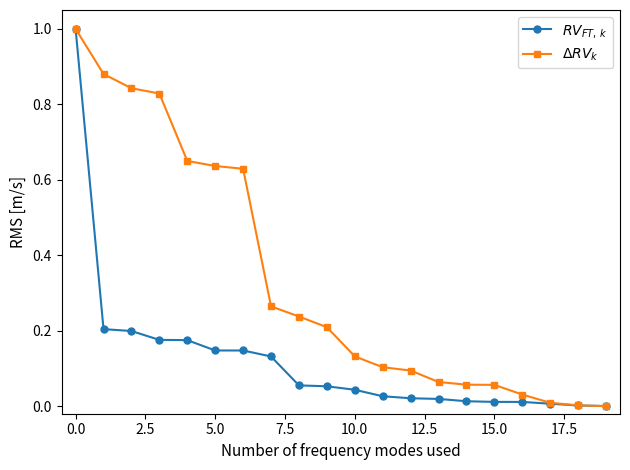

How many lines are shown in the chart?

2